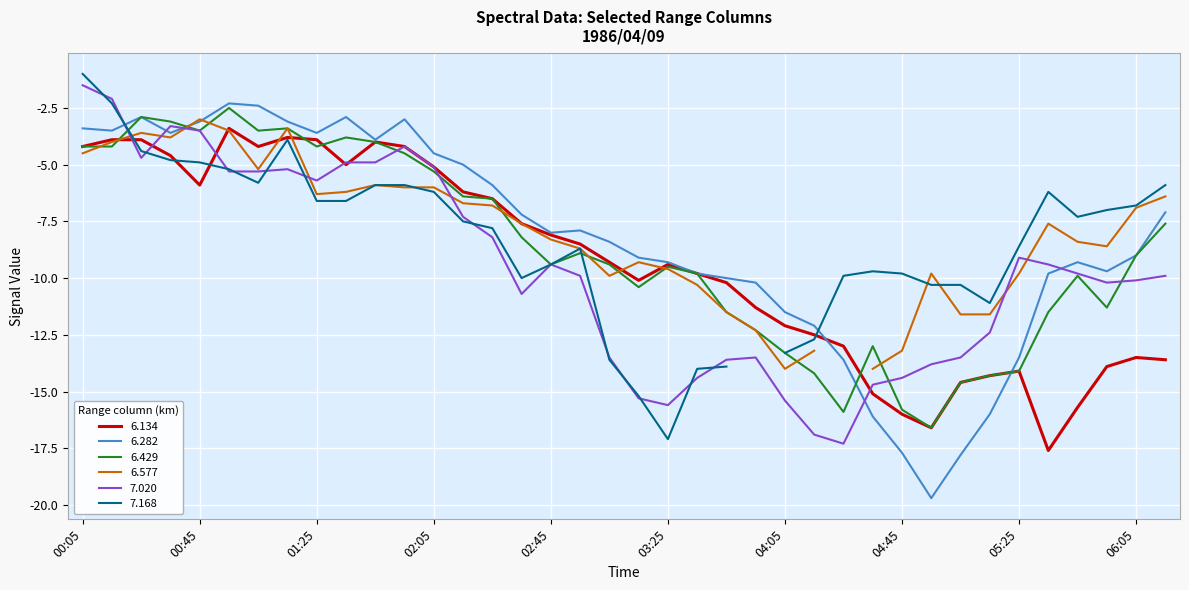

Where does the 6.282 series first go above -8?

00:05